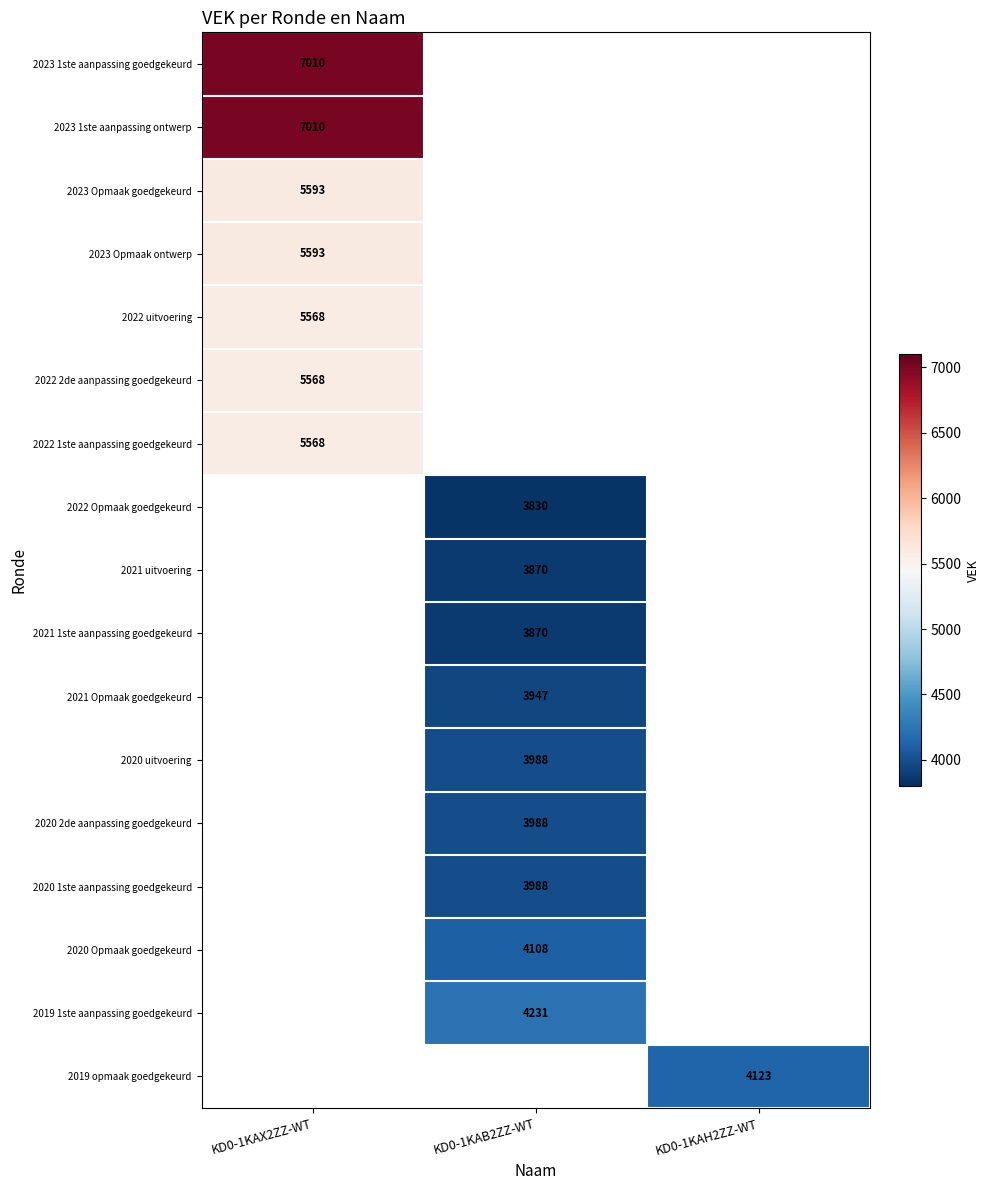

Is it true that 2019 opmaak goedgekeurd equals 4123 at KD0-1KAH2ZZ-WT?

True